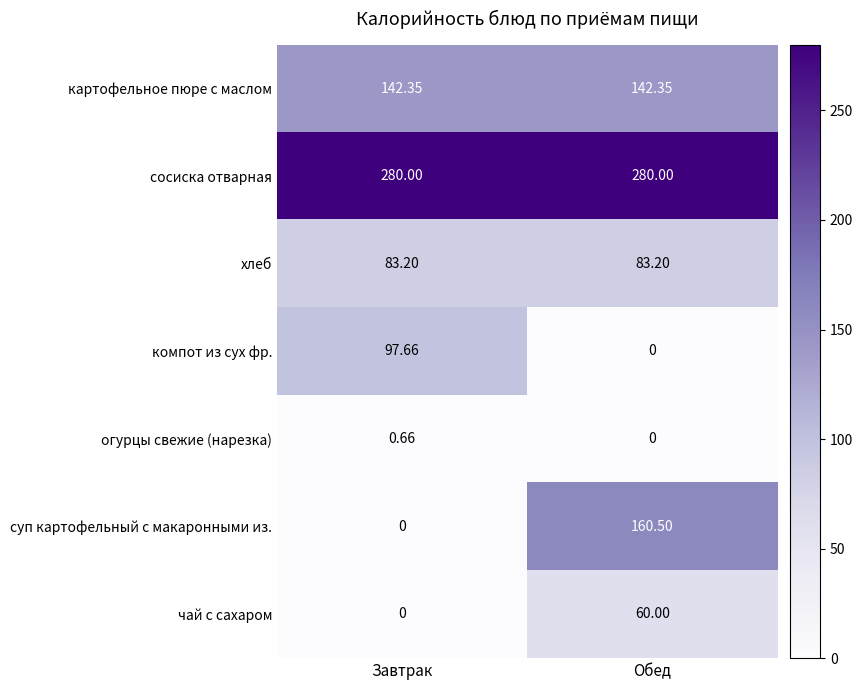

How many distinct data groups are displayed?

7